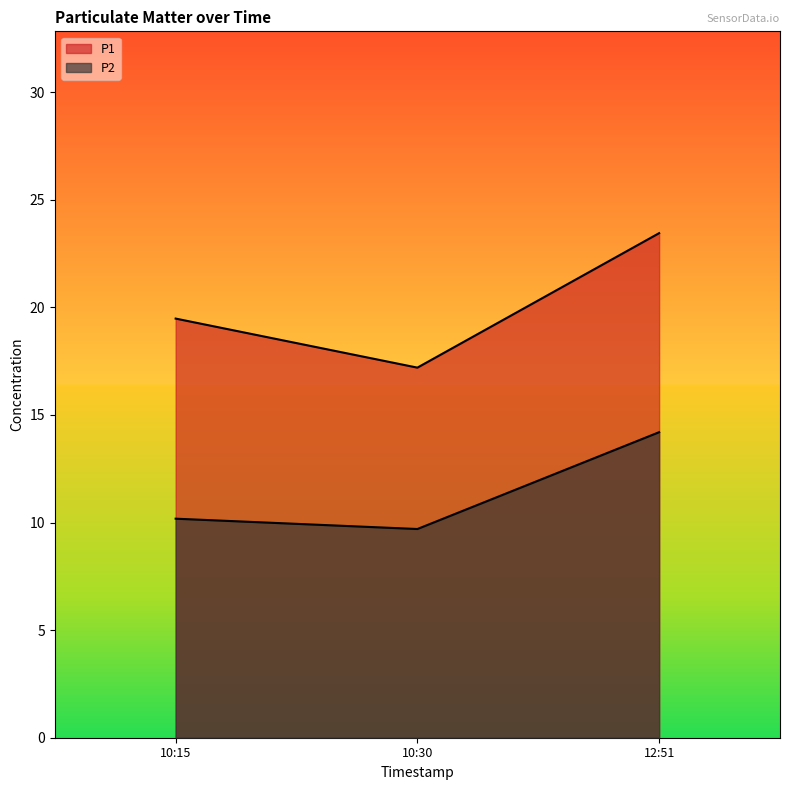

Reading left to right, transcribe all the data shown in this chart.

P1: 19.5	17.2	23.4
P2: 10.2	9.7	14.2